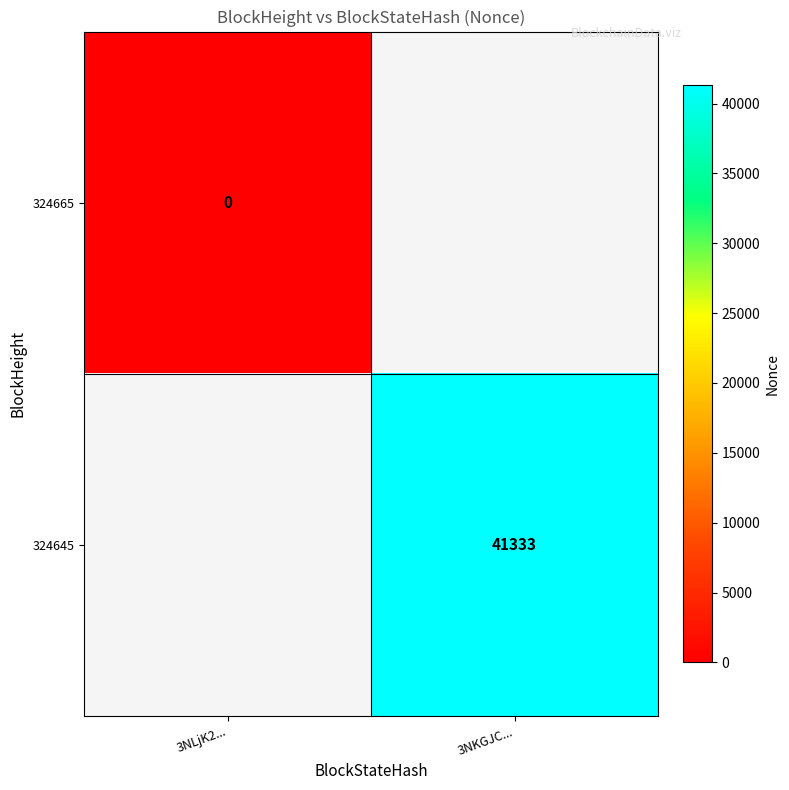

The 324645 series shows 41333 at 3NKGJC.... True or false?

True